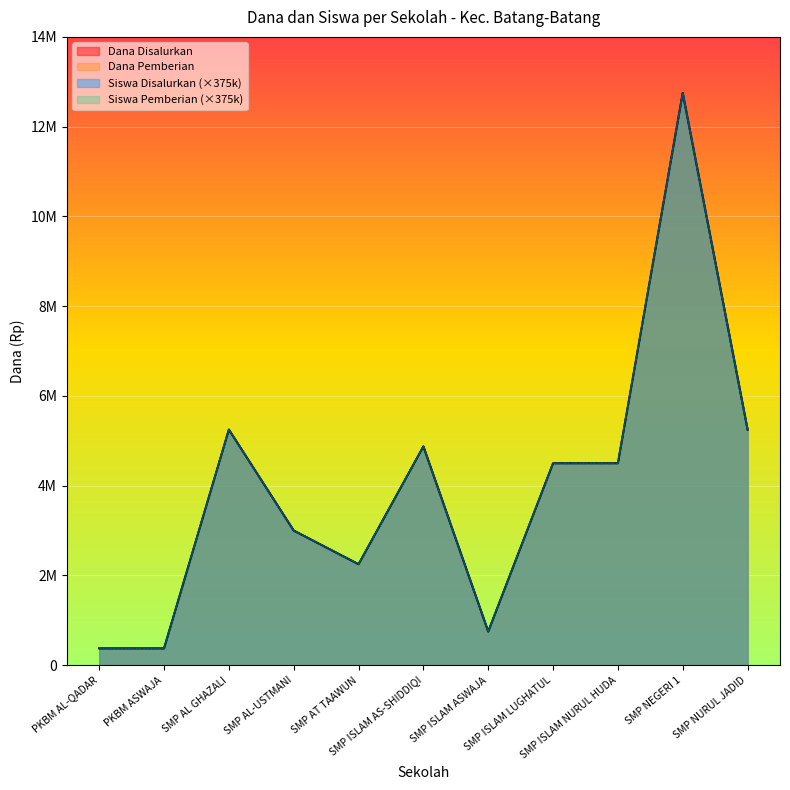

Which has a higher value, SMP AL GHAZALI or SMP ISLAM AS-SHIDDIQI?

SMP AL GHAZALI